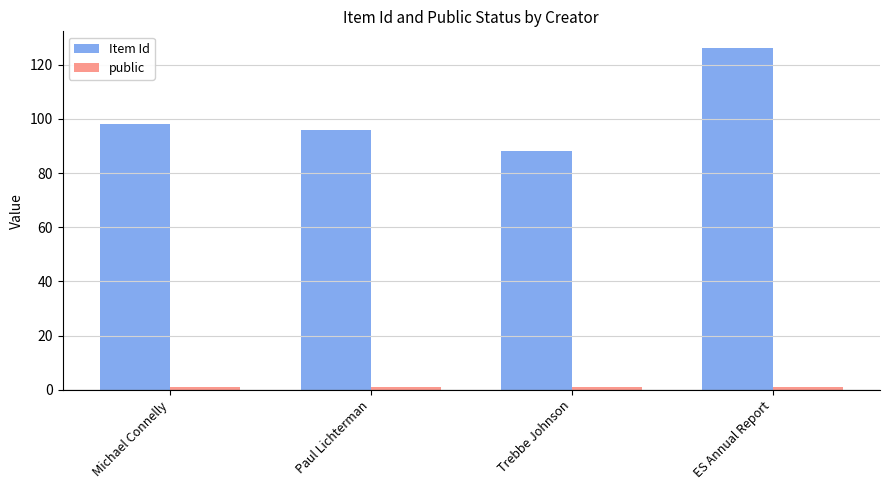

Between Michael Connelly and Trebbe Johnson, which series saw the biggest shift?

Item Id